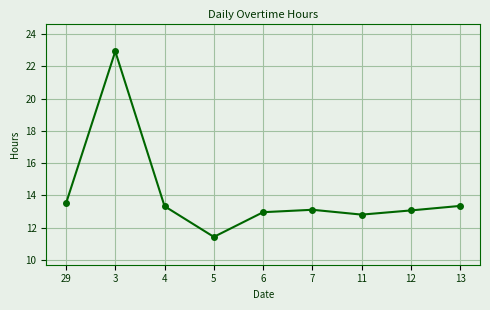

What is the ratio of the value at 5 to the value at 11?

0.9